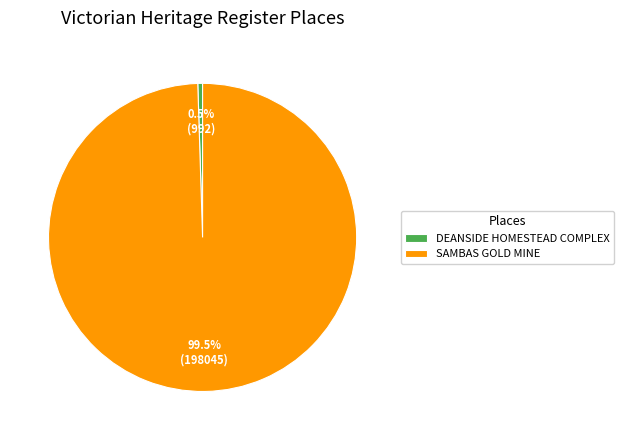

What is the majority slice?

SAMBAS GOLD MINE